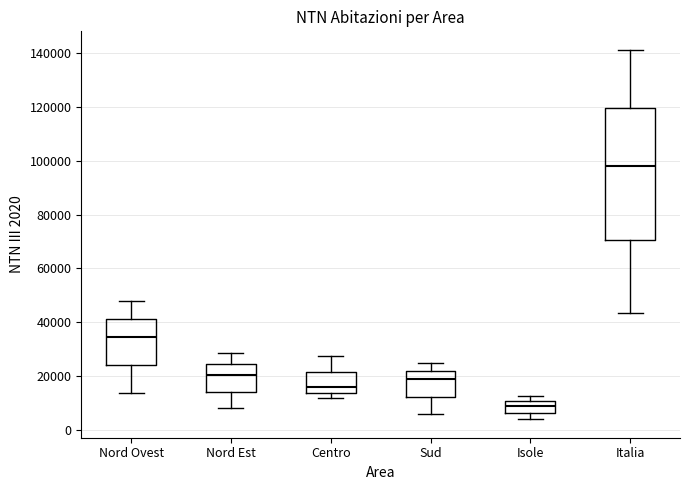

Where does the lower whisker of the box for Nord Est end on the y-axis? The values are not printed on the chart, so give them approximately, as read against the axis.

8000